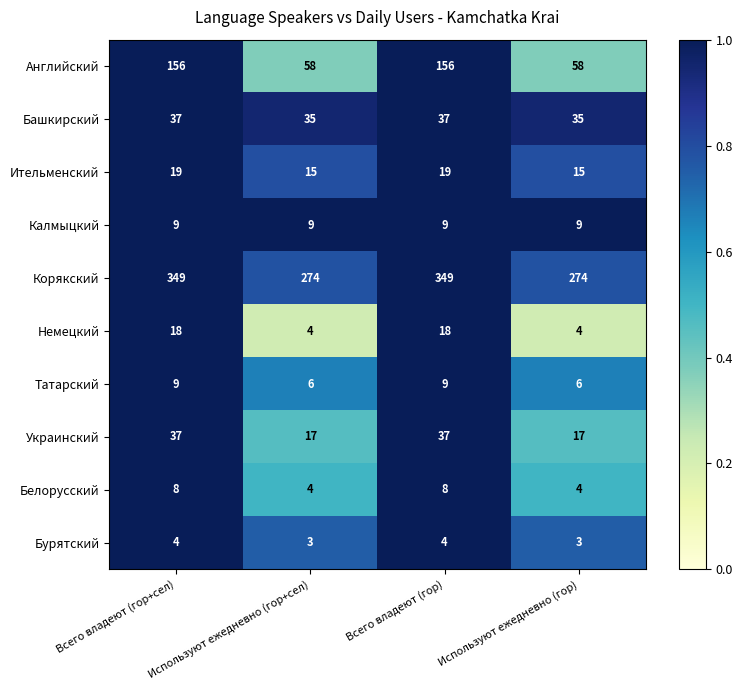

How many Бурятский values are between 3 and 4?

4